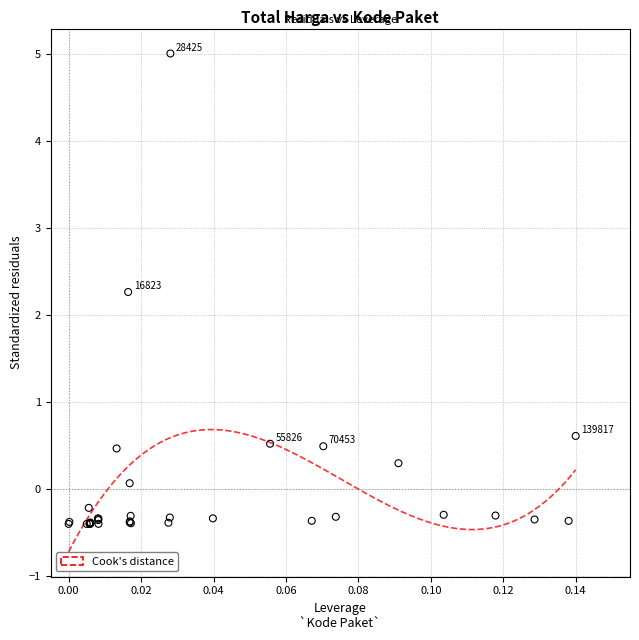

What Y value in the scatter plot is closest to 2?

2.3